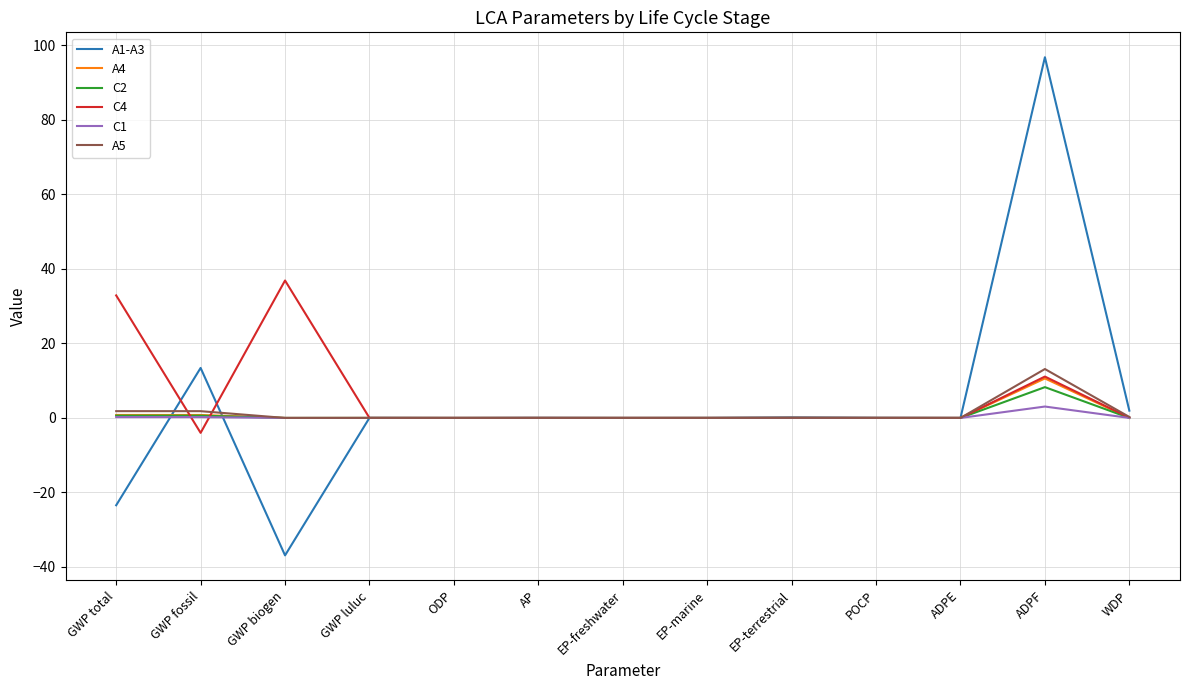

At which label does C2 reach its peak?

ADPF